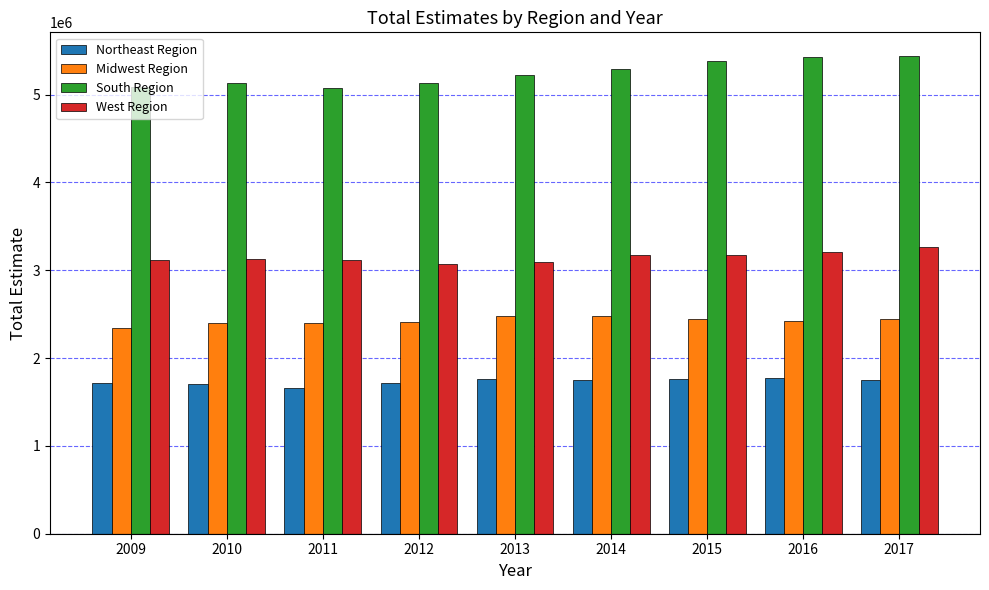

Between 2011 and 2016, which series saw the biggest shift?

South Region